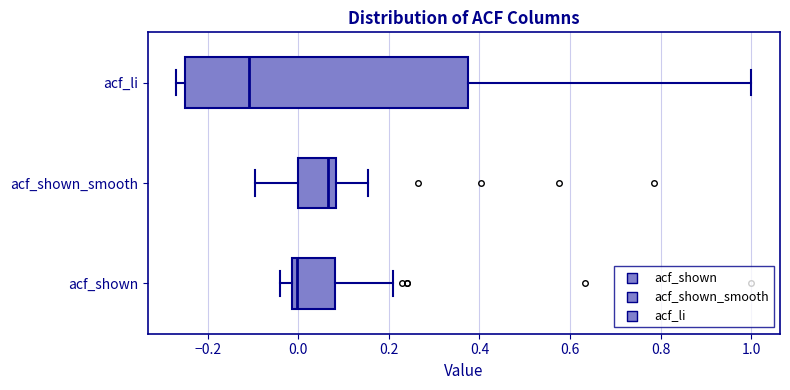

Reading bottom to top, transcribe this box plot: for each box, give where its median line is, the range the box spans, and where its two whiskers end, as read against the x-axis. The values are not printed on the chart, so give them approximately, as read against the axis.

acf_shown: median 0.00, box -0.02 to 0.08, whiskers -0.04 to 0.22
acf_shown_smooth: median 0.06, box 0.00 to 0.08, whiskers -0.10 to 0.16
acf_li: median -0.10, box -0.24 to 0.38, whiskers -0.26 to 1.00